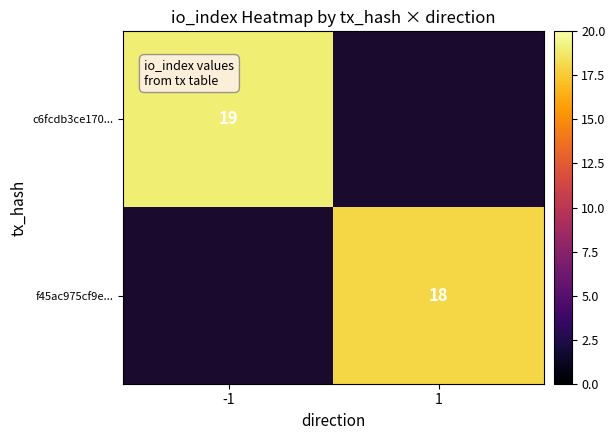

The c6fcdb3ce170... series shows 19 at -1. True or false?

True